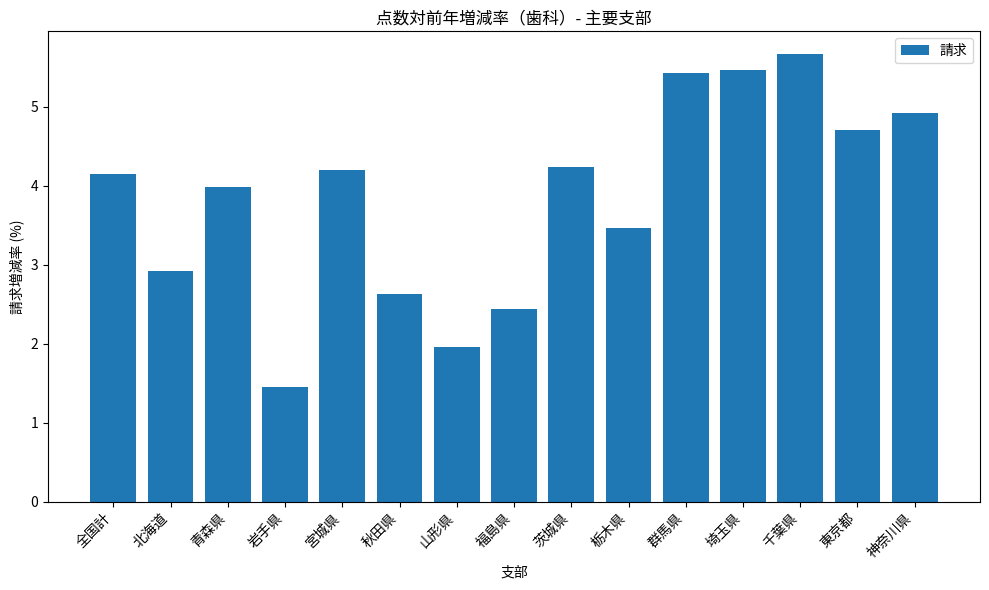

Count the number of data series in this chart.

1